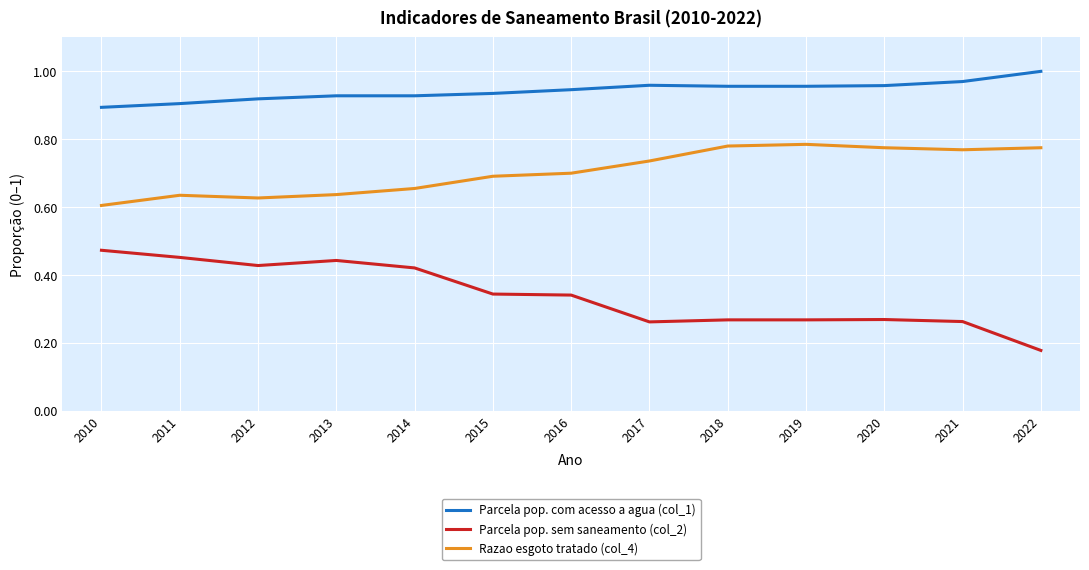

True or false: Parcela pop. com acesso a agua (col_1) and Razao esgoto tratado (col_4) intersect in this chart.

False